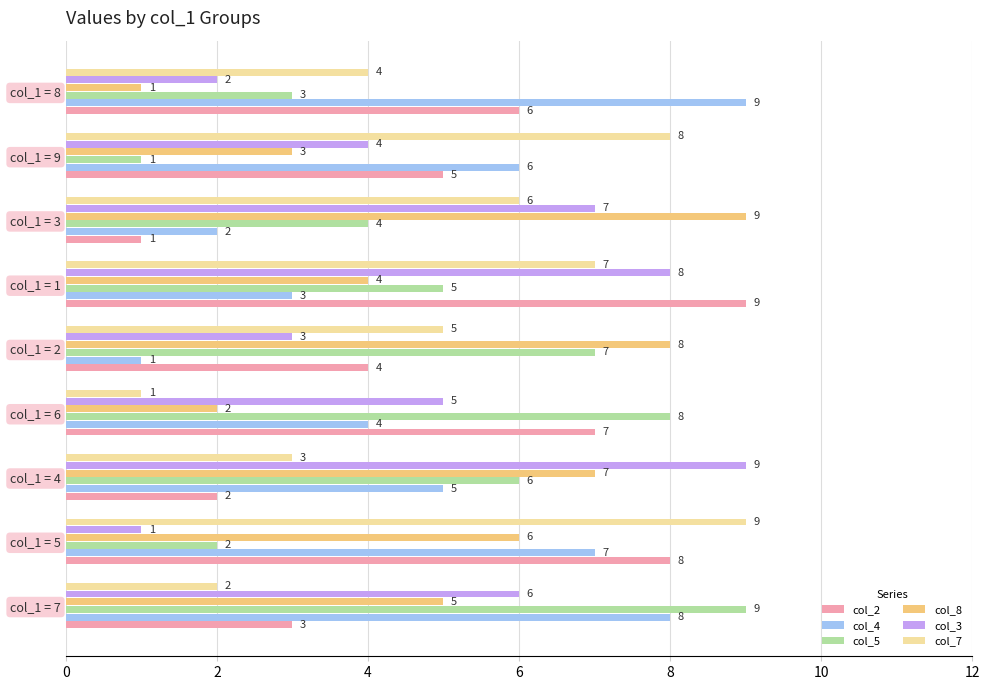

How many categories are shown in the chart?

9